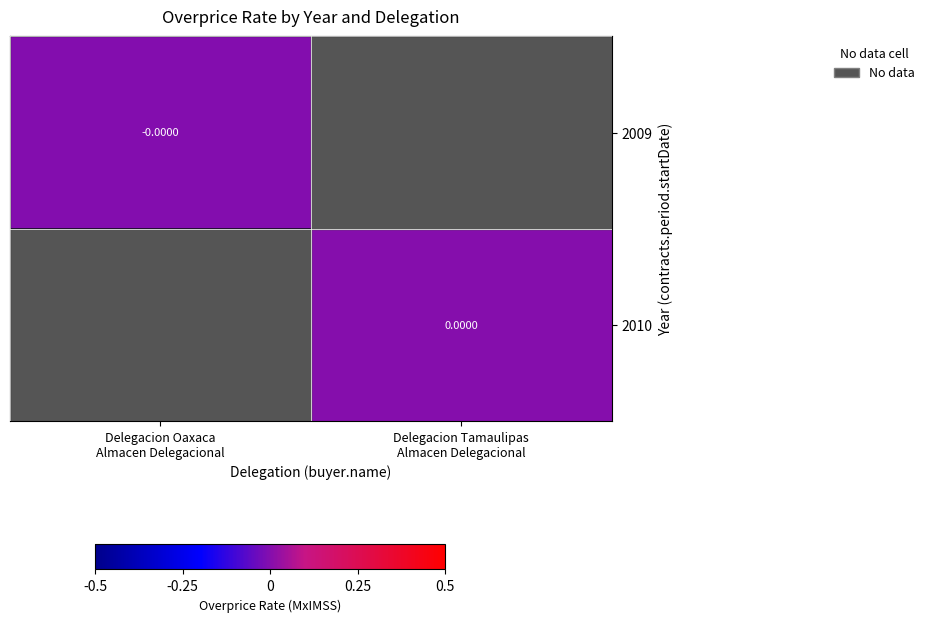

True or false: 2010 has a value of 0.0 at Delegacion Tamaulipas Almacen Delegacional.

True